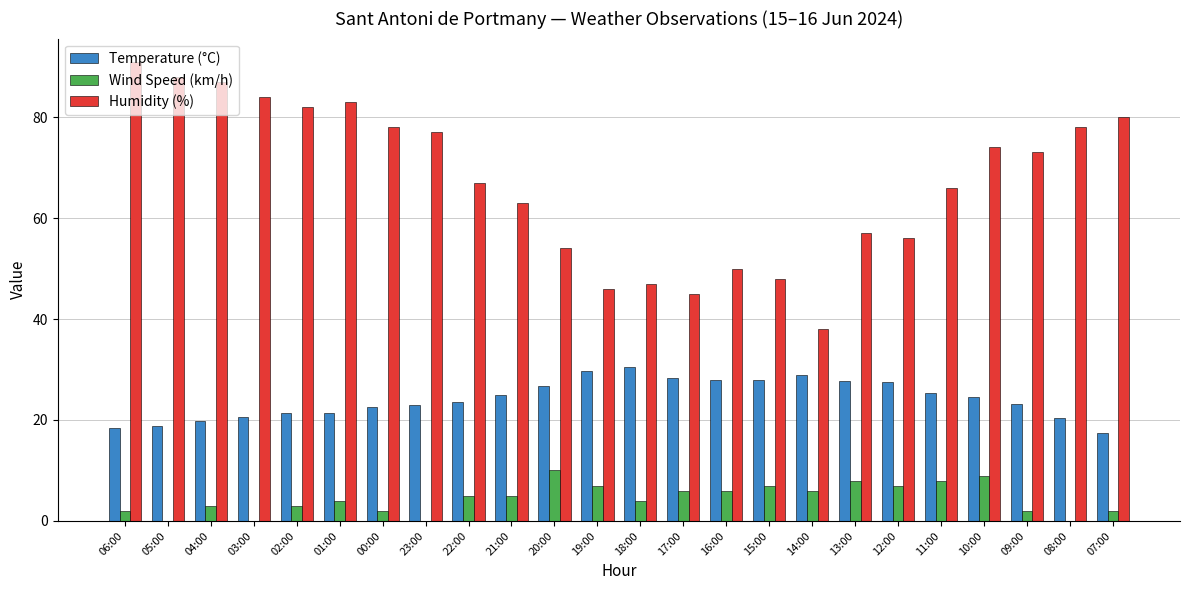

What is the sum of all Wind Speed (km/h) values?

106.0